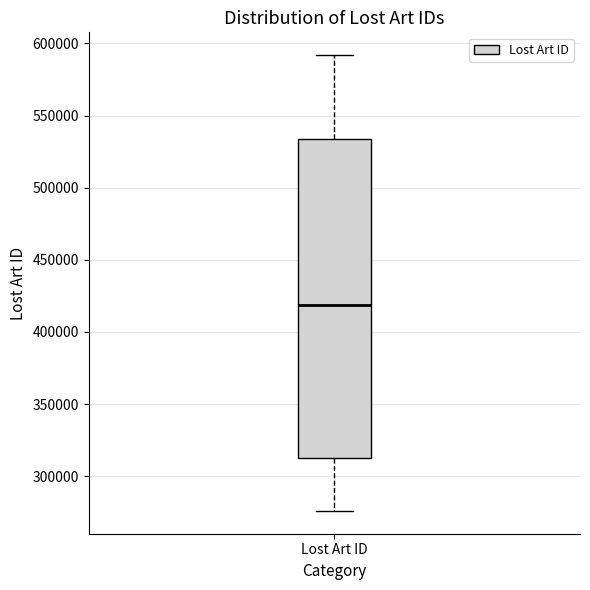

Where is the upper edge of the box for Lost Art ID on the y-axis? The values are not printed on the chart, so give them approximately, as read against the axis.

535000